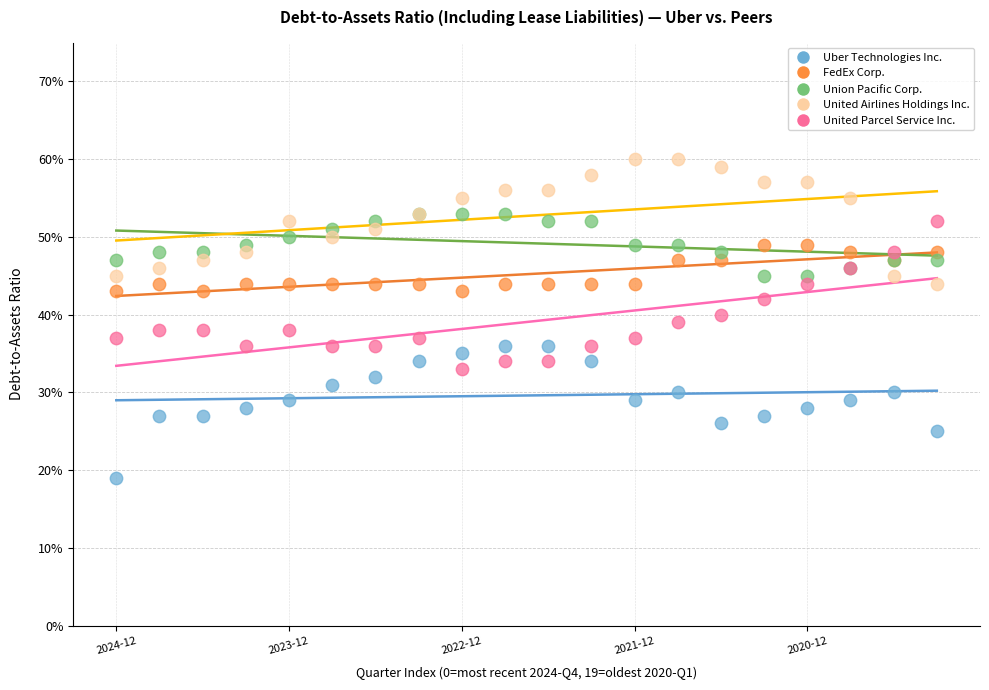

Which series contains the lowest Y value?

Uber Technologies Inc.